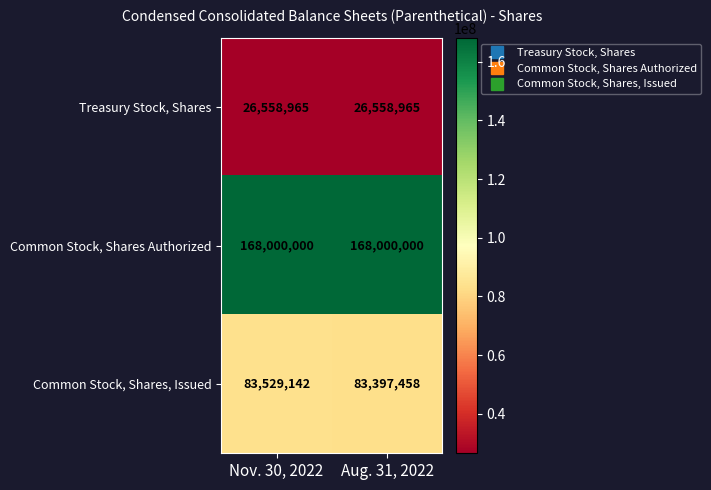

Is it true that Treasury Stock, Shares equals 44955641 at Nov. 30, 2022?

False